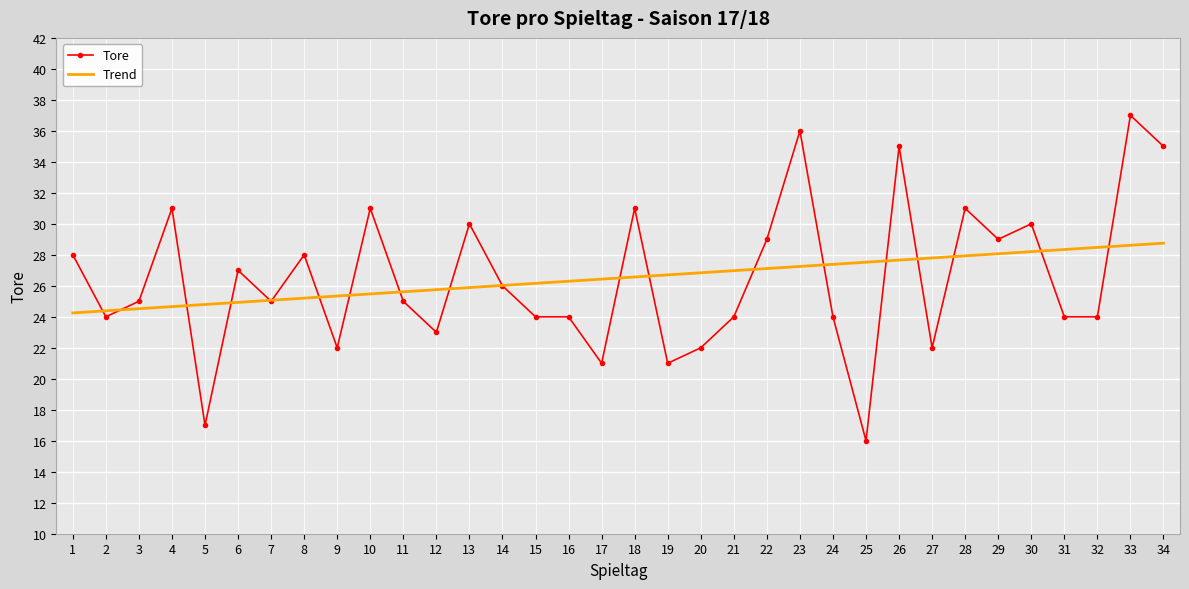

What is the minimum value shown in the chart?

16.0